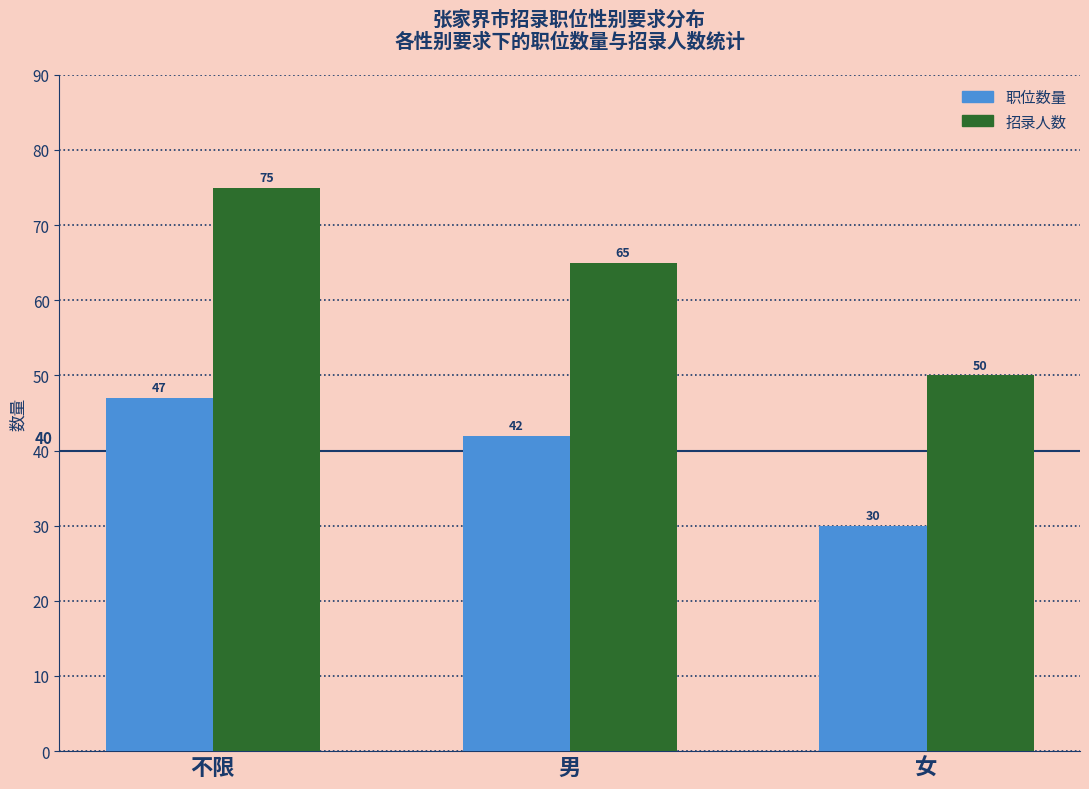

What is the difference between the second highest and minimum values in the 招录人数 series?

15